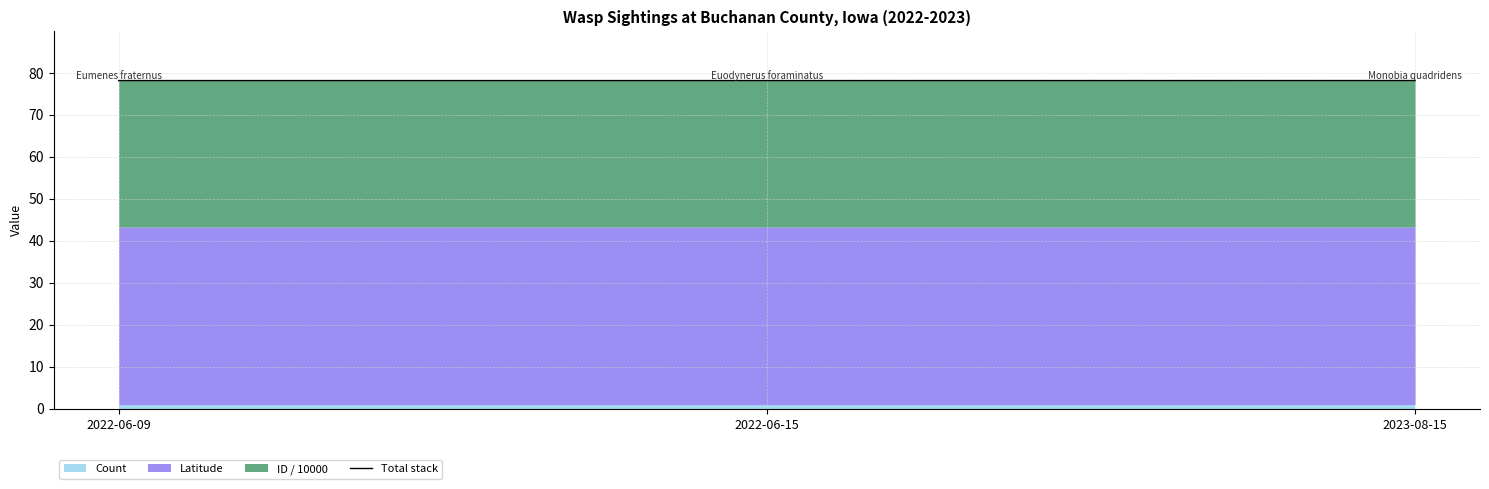

What is the greatest value displayed?

78.2